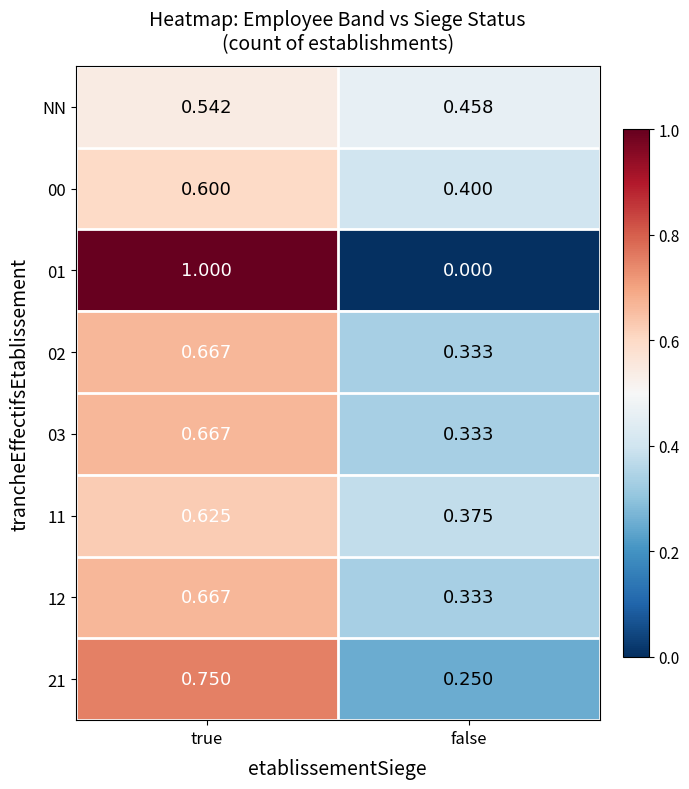

At which category is the sum across all series the highest?

true